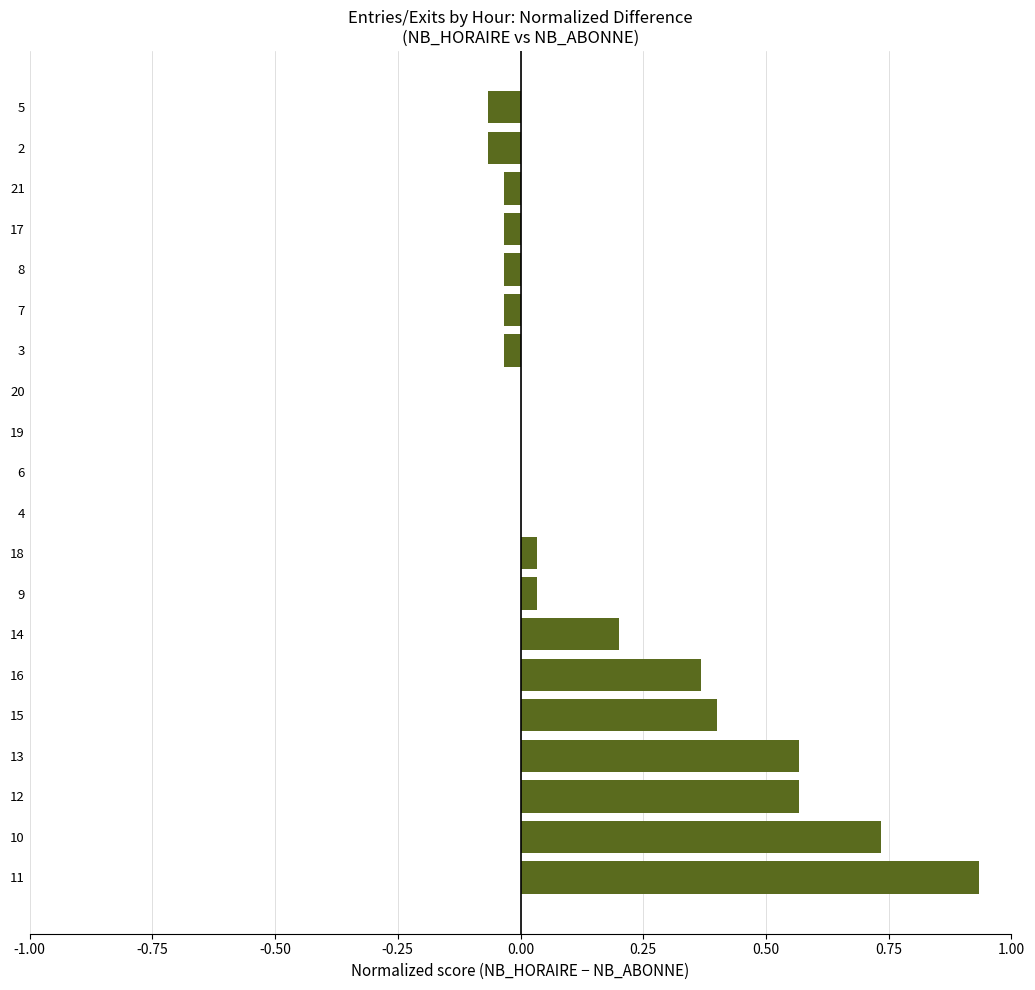

Is it true that the value at 6 is -0.5?

False